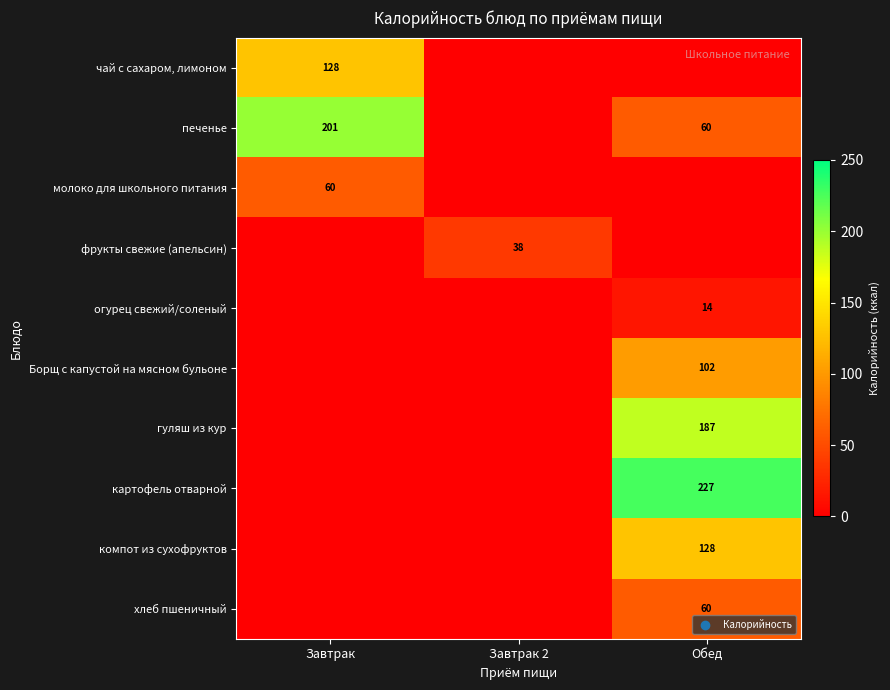

Is it true that картофель отварной equals 58 at Обед?

False